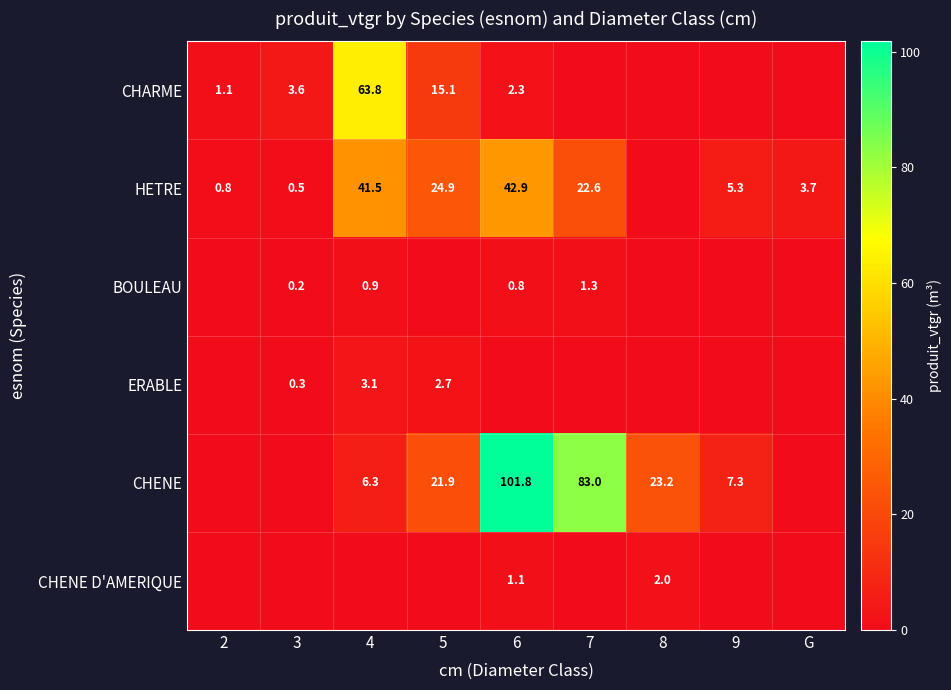

Is it true that HETRE equals 12.3 at 7?

False